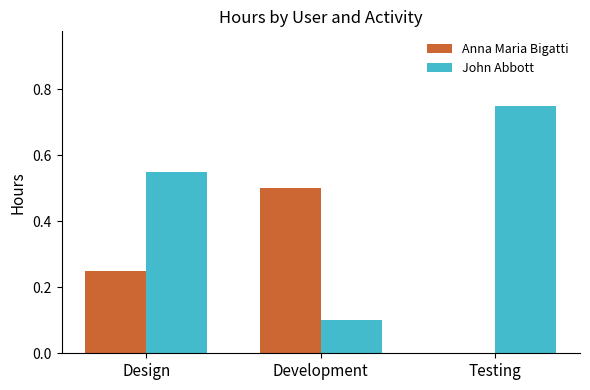

Between Design and Development, which series saw the biggest shift?

John Abbott